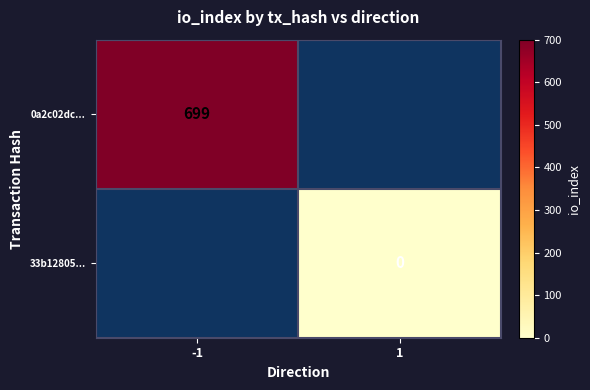

Is the value of 33b12805... at 1 greater than the value of 0a2c02dc... at -1?

No